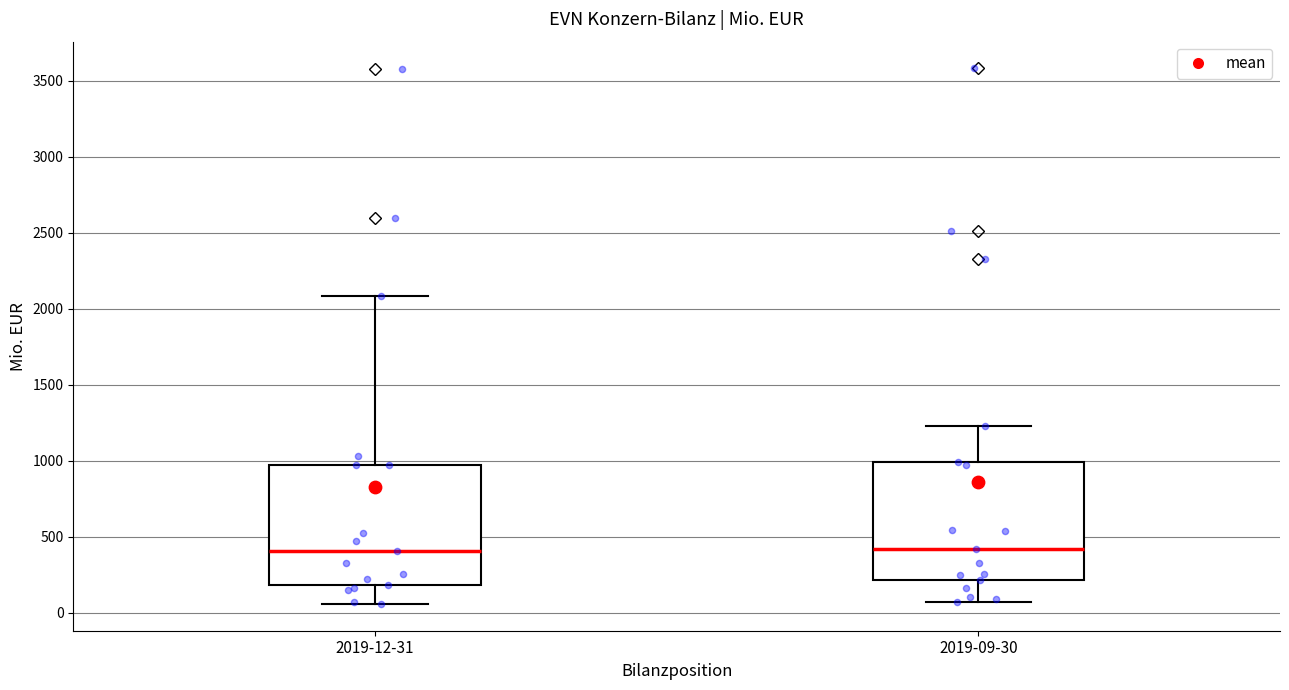

Reading left to right, transcribe this box plot: for each box, give where its median line is, the range the box spans, and where its two whiskers end, as read against the y-axis. The values are not printed on the chart, so give them approximately, as read against the axis.

2019-12-31: median 400, box 200 to 950, whiskers 50 to 2100
2019-09-30: median 400, box 200 to 1000, whiskers 50 to 1250